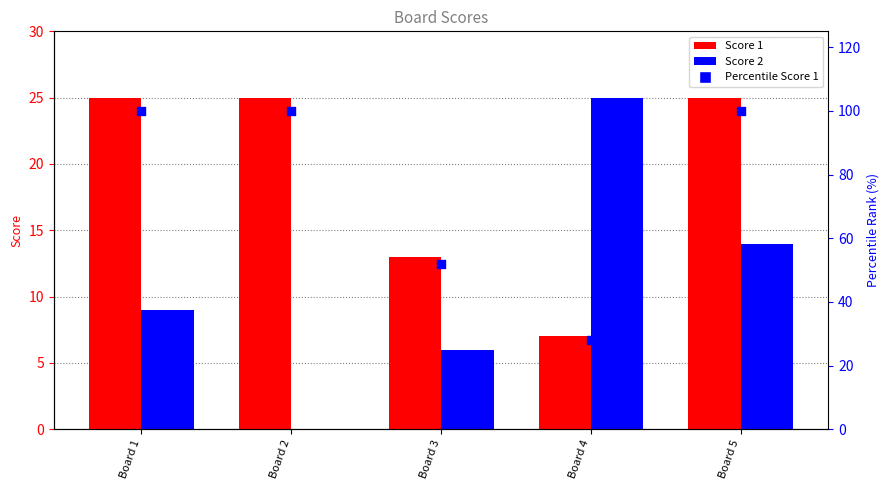

Which series reaches the minimum Y coordinate?

Score 2